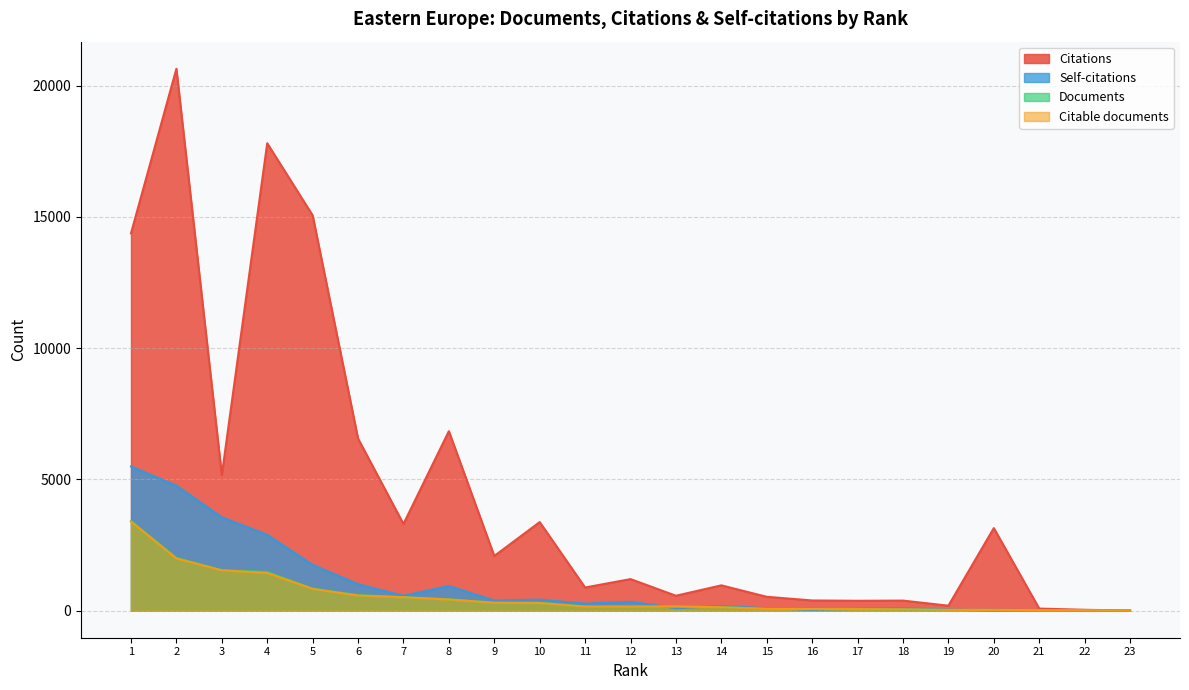

Which category has the highest value in the Citable documents series?

1